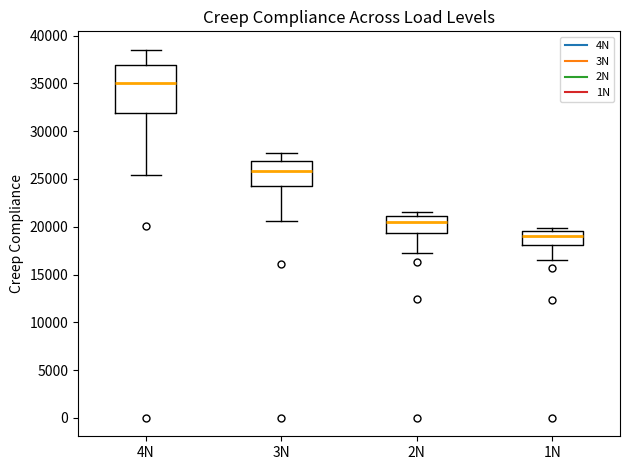

Reading left to right, transcribe this box plot: for each box, give where its median line is, the range the box spans, and where its two whiskers end, as read against the y-axis. The values are not printed on the chart, so give them approximately, as read against the axis.

4N: median 35000, box 32000 to 37000, whiskers 25500 to 38500
3N: median 26000, box 24500 to 27000, whiskers 20500 to 27500
2N: median 20500, box 19500 to 21000, whiskers 17500 to 21500
1N: median 19000, box 18000 to 19500, whiskers 16500 to 20000